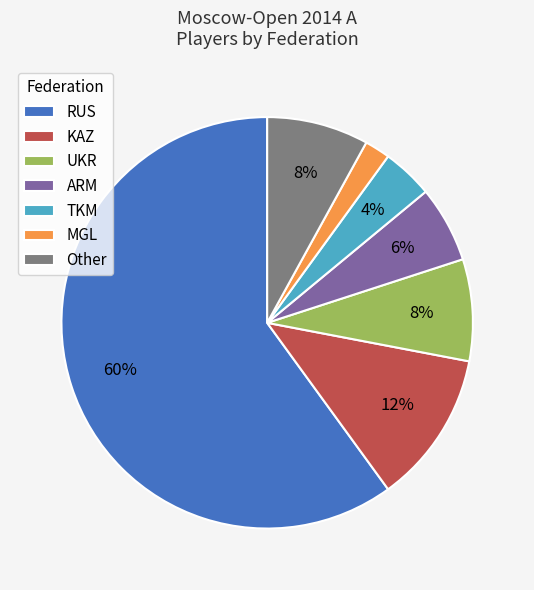

To the nearest percent, what percentage of the pie is TKM?

4%